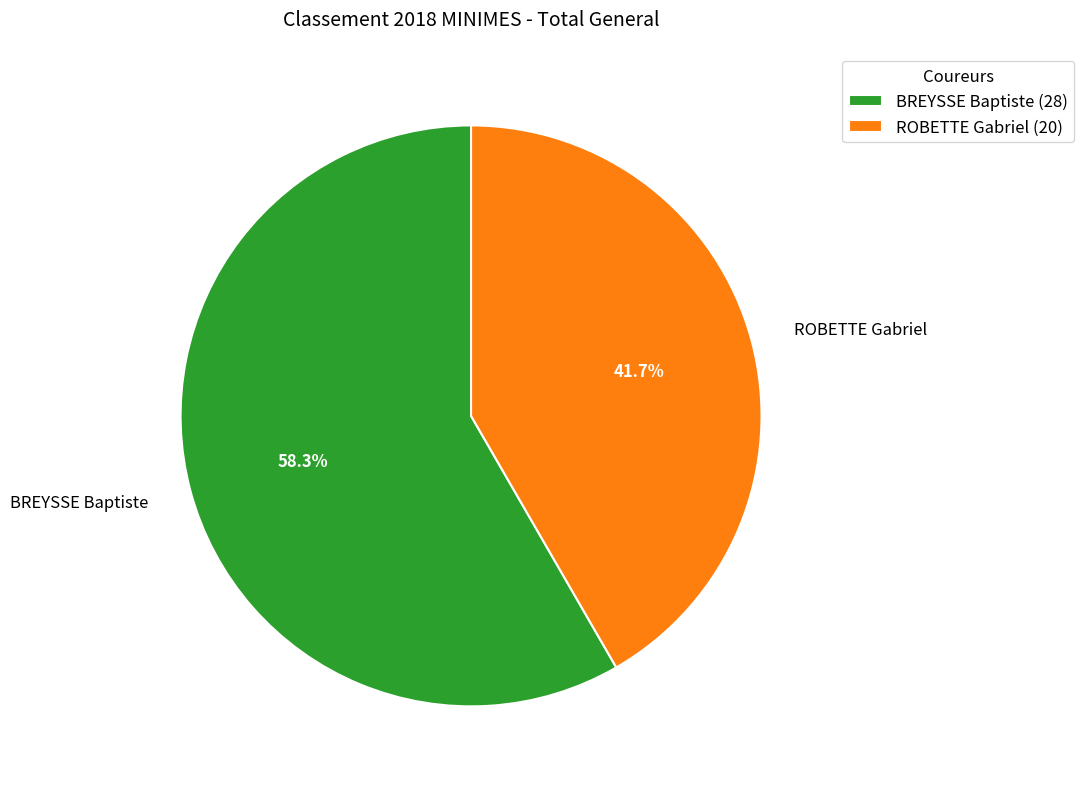

To the nearest percent, what is the combined percentage of ROBETTE Gabriel and BREYSSE Baptiste?

100%